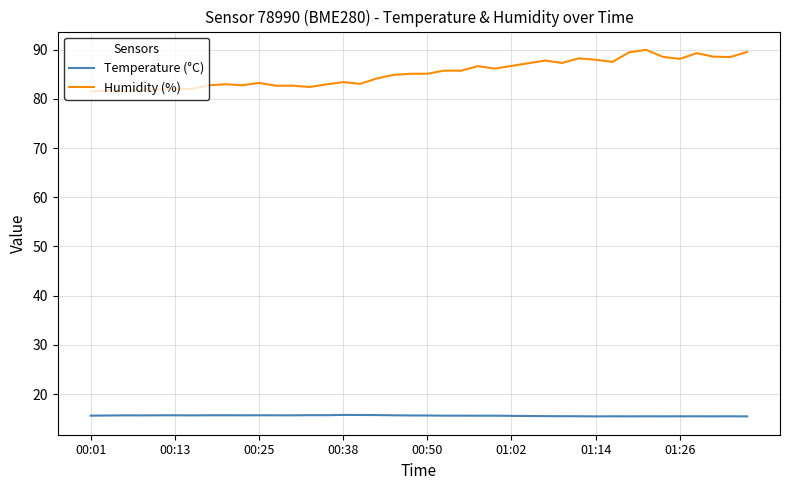

True or false: Temperature (°C) and Humidity (%) intersect in this chart.

False